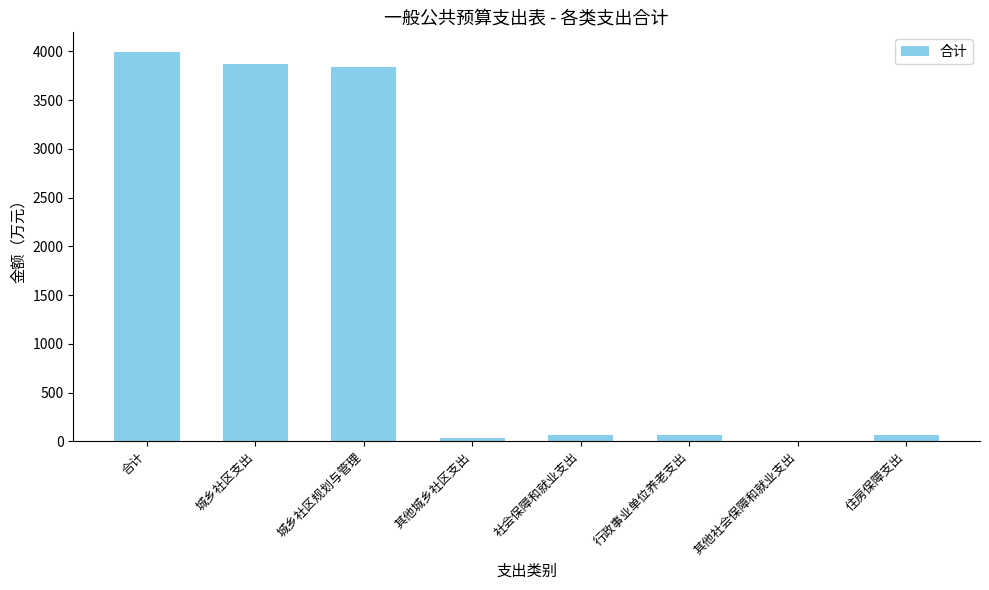

What is the maximum value shown in the chart?

3994.4